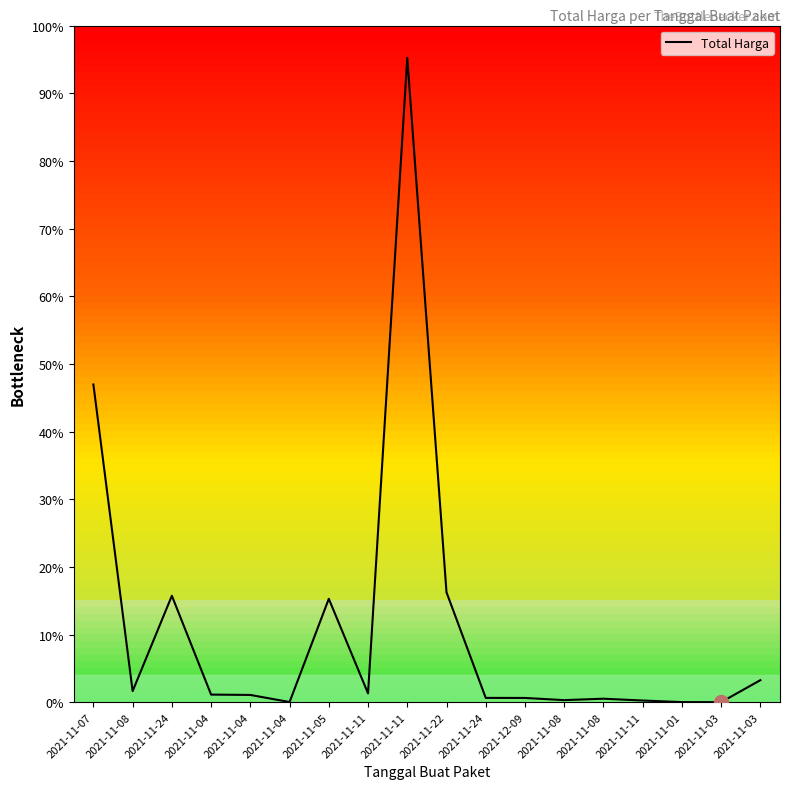

What is the change in value from 2021-11-11 to 2021-11-11?

-32038760